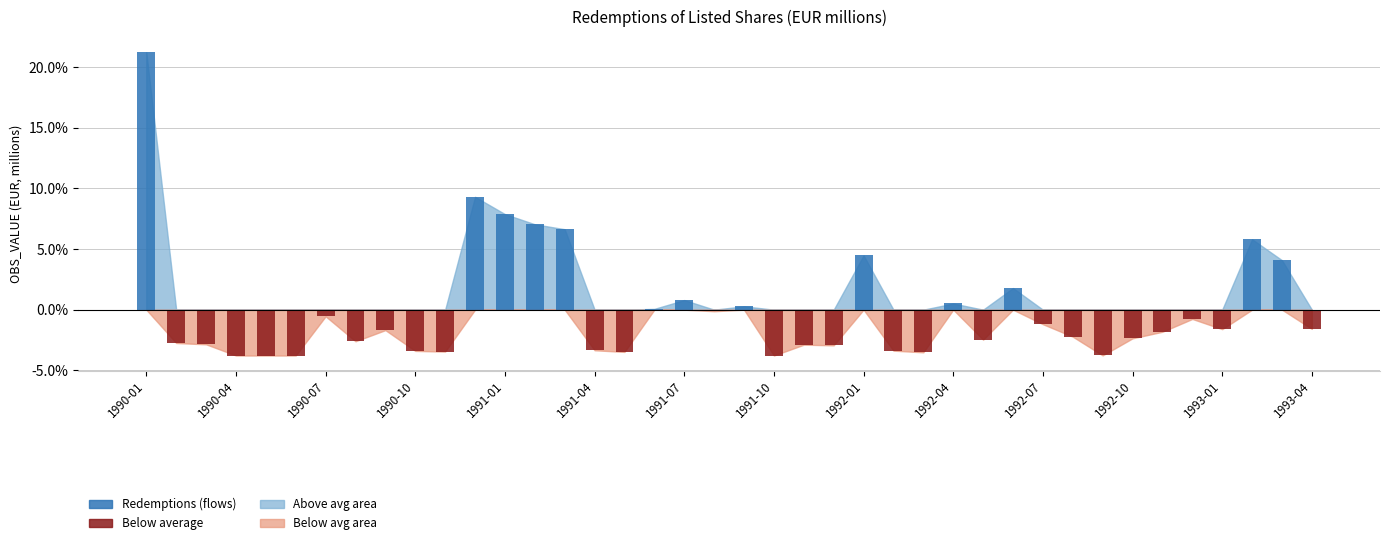

The Below avg (bar) series shows -5.8 at 1991-10. True or false?

False